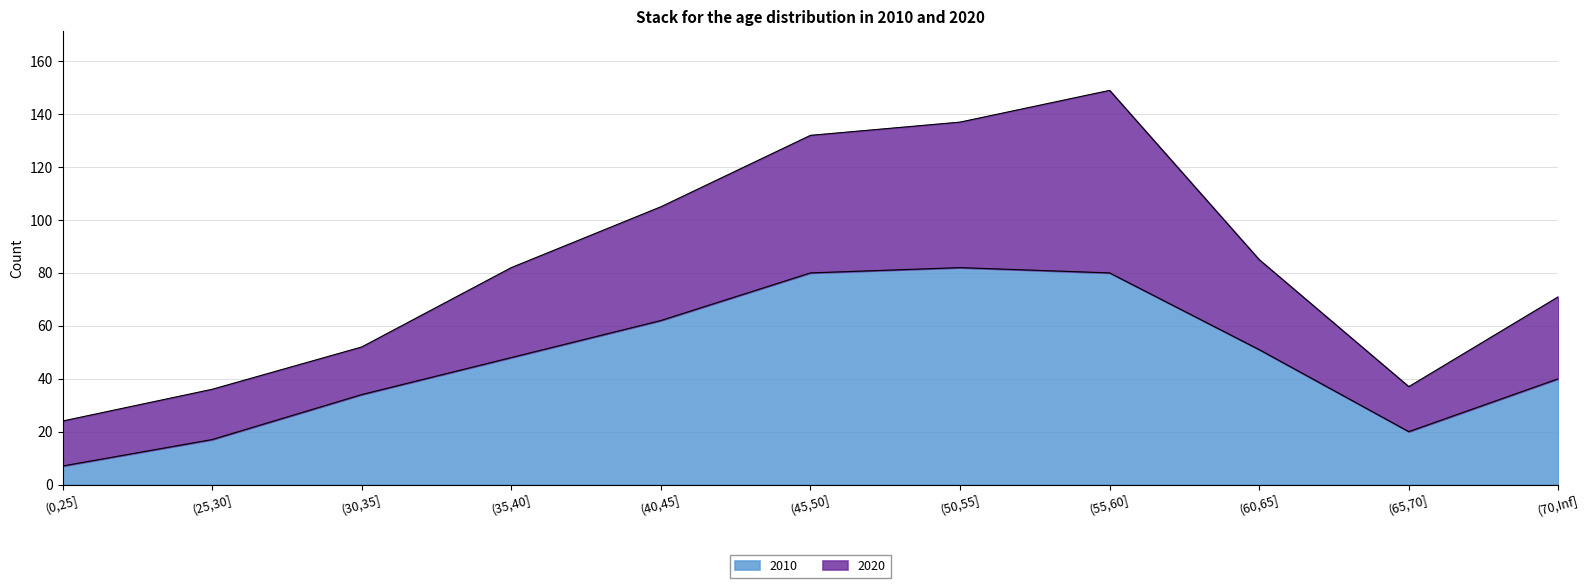

At which category does the chart reach its peak across all series?

(50,55]